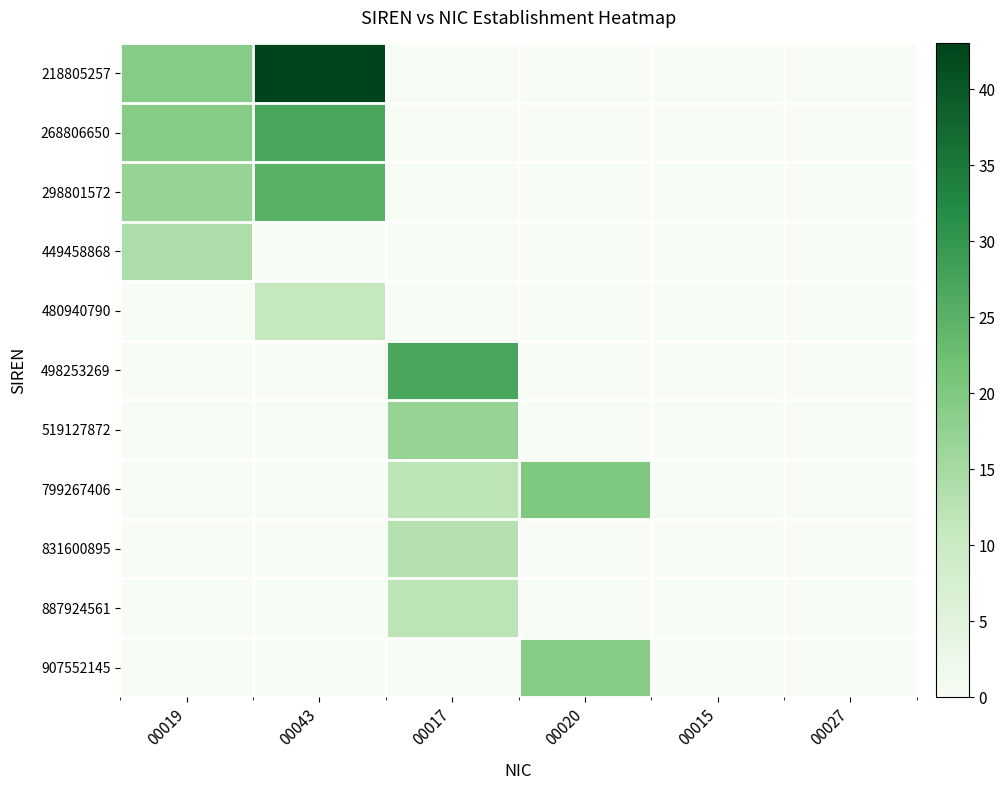

Reading left to right, transcribe all the data shown in this chart.

218805257: 00019=19	00043=43	00017=0	00020=0	00015=0	00027=0
268806650: 00019=19	00043=27	00017=0	00020=0	00015=0	00027=0
298801572: 00019=17	00043=25	00017=0	00020=0	00015=0	00027=0
449458868: 00019=14	00043=0	00017=0	00020=0	00015=0	00027=0
480940790: 00019=0	00043=11	00017=0	00020=0	00015=0	00027=0
498253269: 00019=0	00043=0	00017=27	00020=0	00015=0	00027=0
519127872: 00019=0	00043=0	00017=17	00020=0	00015=0	00027=0
799267406: 00019=0	00043=0	00017=12	00020=20	00015=0	00027=0
831600895: 00019=0	00043=0	00017=13	00020=0	00015=0	00027=0
887924561: 00019=0	00043=0	00017=12	00020=0	00015=0	00027=0
907552145: 00019=0	00043=0	00017=0	00020=19	00015=0	00027=0